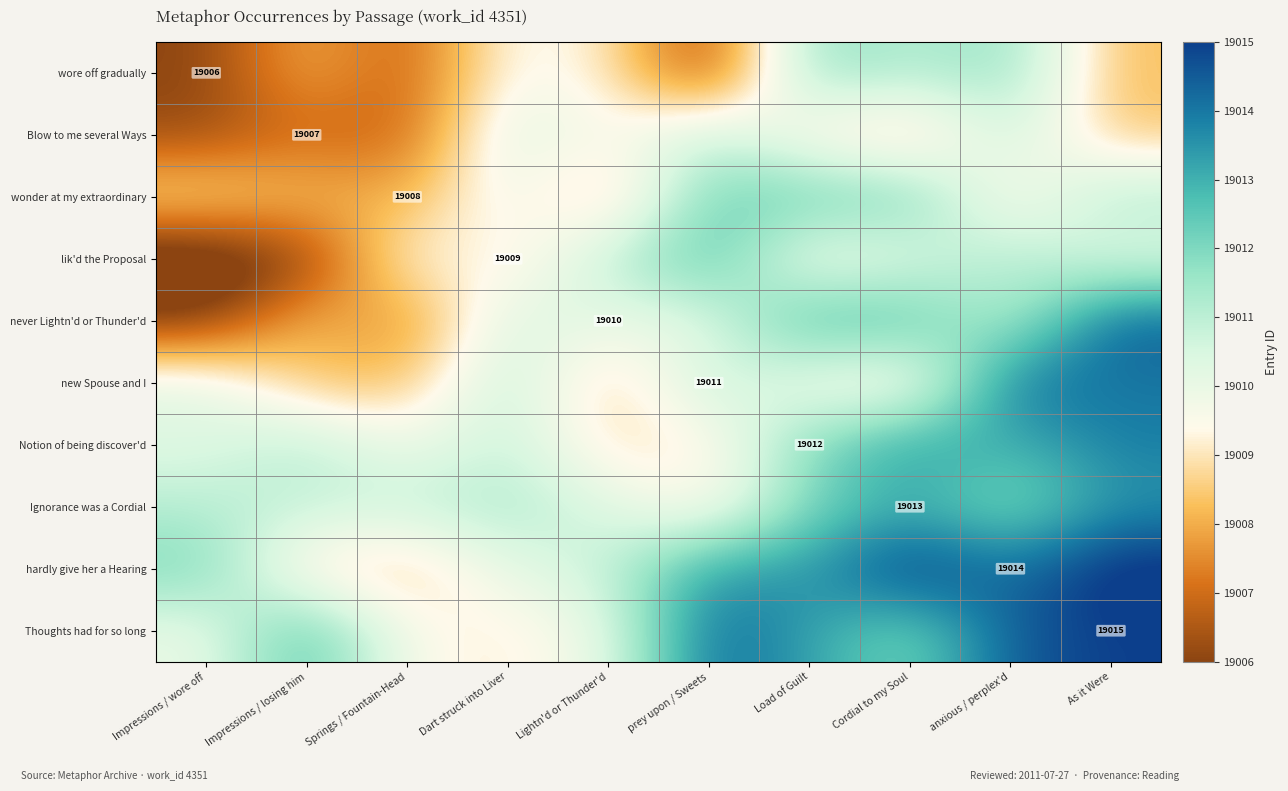

The value of Notion of being discover'd at Cordial to my Soul is 19013.5. True or false?

True